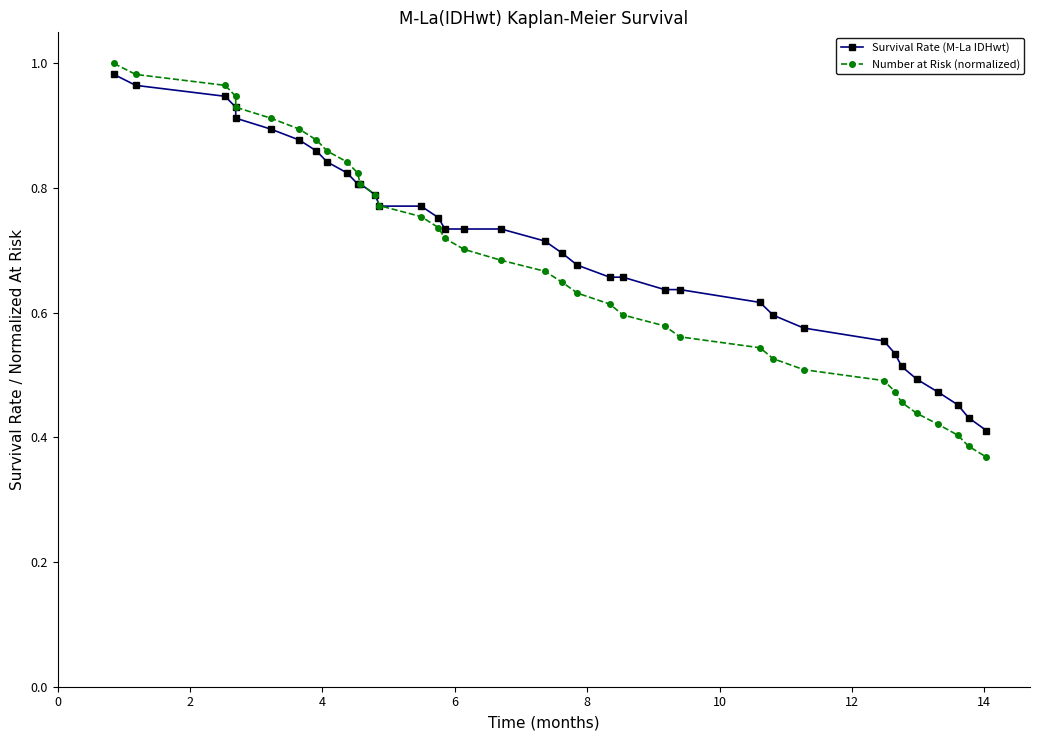

Reading left to right, what are all the values shown in this chart?

Survival Rate (M-La IDHwt): 1.0	1.0	0.9	0.9	0.9	0.9	0.9	0.9	0.8	0.8	0.8	0.8	0.8	0.8	0.8	0.8	0.7	0.7	0.7	0.7	0.7	0.7	0.7	0.7	0.6	0.6	0.6	0.6	0.6	0.6	0.5	0.5	0.5	0.5	0.5	0.4	0.4
Number at Risk (normalized): 1.0	1.0	1.0	0.9	0.9	0.9	0.9	0.9	0.9	0.8	0.8	0.8	0.8	0.8	0.8	0.7	0.7	0.7	0.7	0.7	0.6	0.6	0.6	0.6	0.6	0.6	0.5	0.5	0.5	0.5	0.5	0.5	0.4	0.4	0.4	0.4	0.4